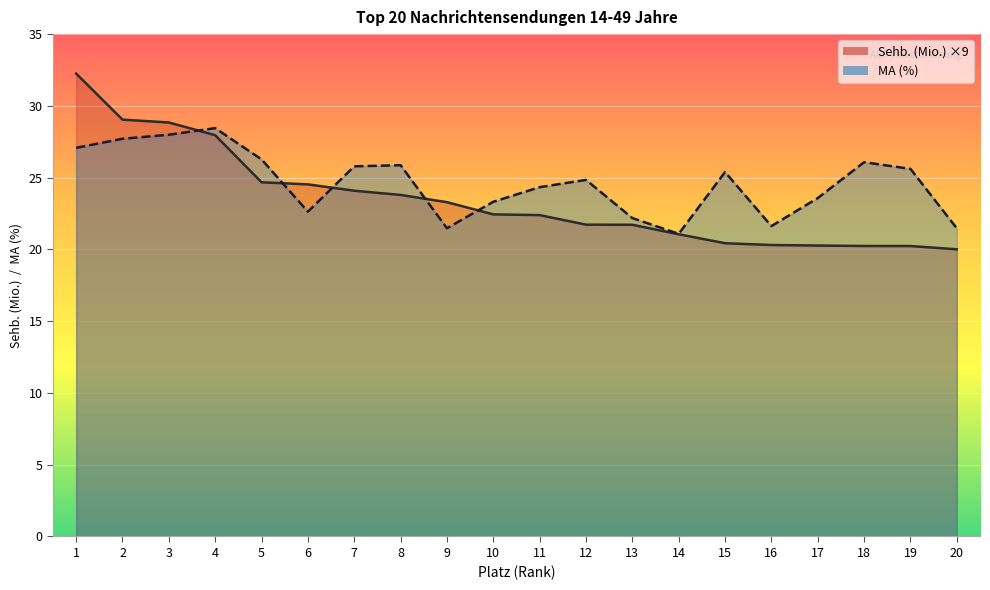

Reading left to right, extract all data points from this chart.

Sehb. (Mio.): 1=32.2	2=29.0	3=28.8	4=28.0	5=24.7	6=24.5	7=24.1	8=23.8	9=23.3	10=22.4	11=22.4	12=21.7	13=21.7	14=21.1	15=20.4	16=20.3	17=20.3	18=20.2	19=20.2	20=20.0
MA (%): 1=27.1	2=27.7	3=28.0	4=28.4	5=26.3	6=22.6	7=25.8	8=25.9	9=21.5	10=23.3	11=24.3	12=24.8	13=22.2	14=21.1	15=25.4	16=21.6	17=23.6	18=26.1	19=25.6	20=21.5